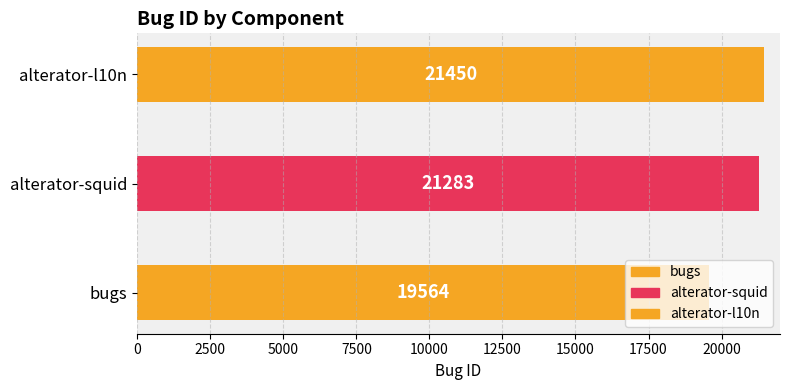

How many data points are less than 21283?

1